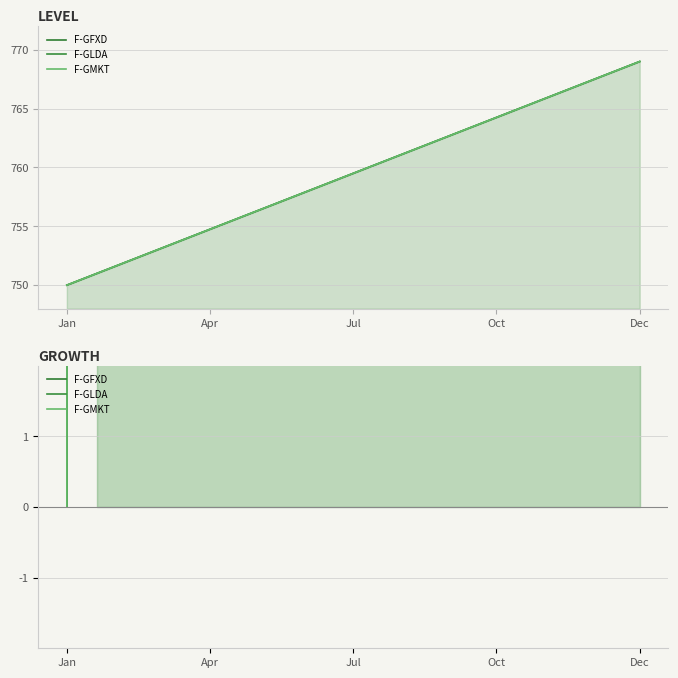

The value of F-GLDA at 14 is 0.7. True or false?

True